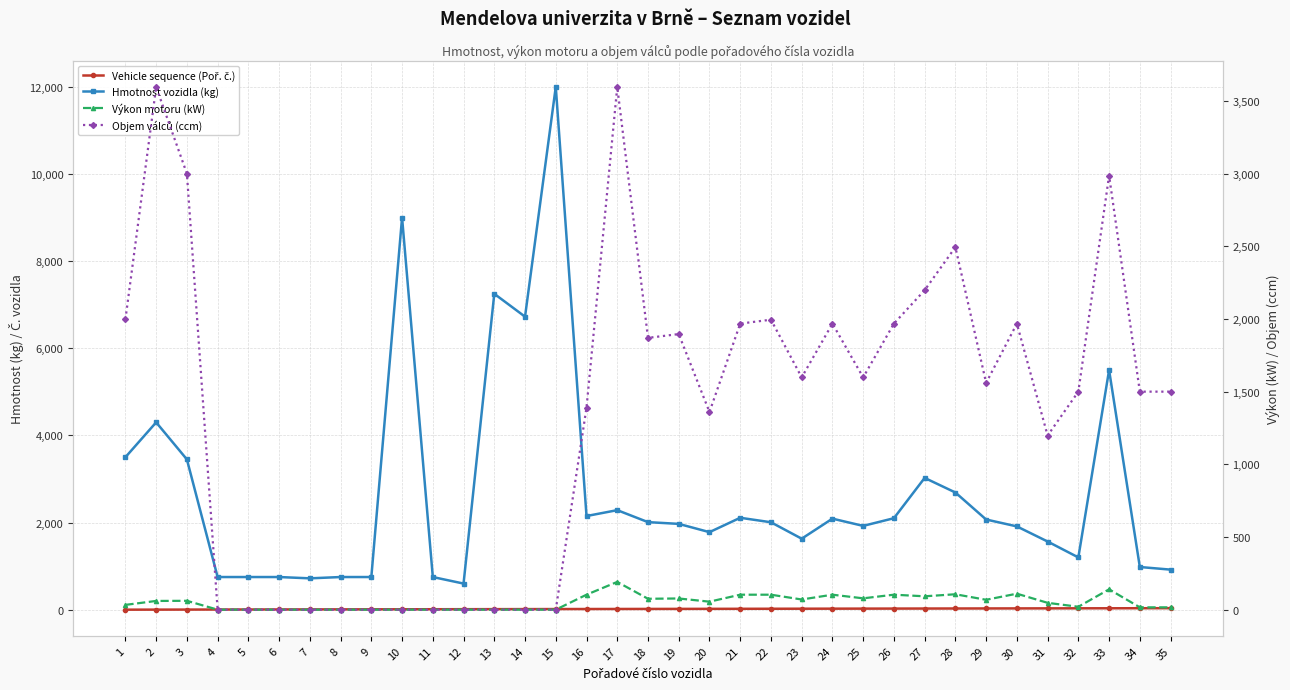

Reading right to left, list all the values displayed in this chart.

Vehicle sequence (Poř. č.): 35=35	34=34	33=33	32=32	31=31	30=30	29=29	28=28	27=27	26=26	25=25	24=24	23=23	22=22	21=21	20=20	19=19	18=18	17=17	16=16	15=15	14=14	13=13	12=12	11=11	10=10	9=9	8=8	7=7	6=6	5=5	4=4	3=3	2=2	1=1
Hmotnost vozidla (kg): 35=920	34=980	33=5500	32=1200	31=1565	30=1912	29=2070	28=2690	27=3025	26=2100	25=1924	24=2090	23=1630	22=2007	21=2110	20=1780	19=1970	18=2010	17=2285	16=2150	15=12000	14=6725	13=7250	12=600	11=750	10=9000	9=750	8=750	7=720	6=750	5=750	4=750	3=3450	2=4300	1=3500
Výkon motoru (kW): 35=16	34=16	33=140	32=20	31=47	30=110	29=68	28=106	27=92	26=103	25=78	24=103	23=70	22=103	21=103	20=55	19=77	18=75	17=191	16=103	15=0	14=0	13=0	12=0	11=0	10=0	9=0	8=0	7=0	6=0	5=0	4=0	3=61	2=60	1=33
Objem válců (ccm): 35=1500	34=1500	33=2987	32=1500	31=1198	30=1968	29=1560	28=2494	27=2198	26=1968	25=1598	24=1968	23=1598	22=1995	21=1968	20=1360	19=1896	18=1870	17=3597	16=1390	15=0	14=0	13=0	12=0	11=0	10=0	9=0	8=0	7=0	6=0	5=0	4=0	3=3000	2=3596	1=1997